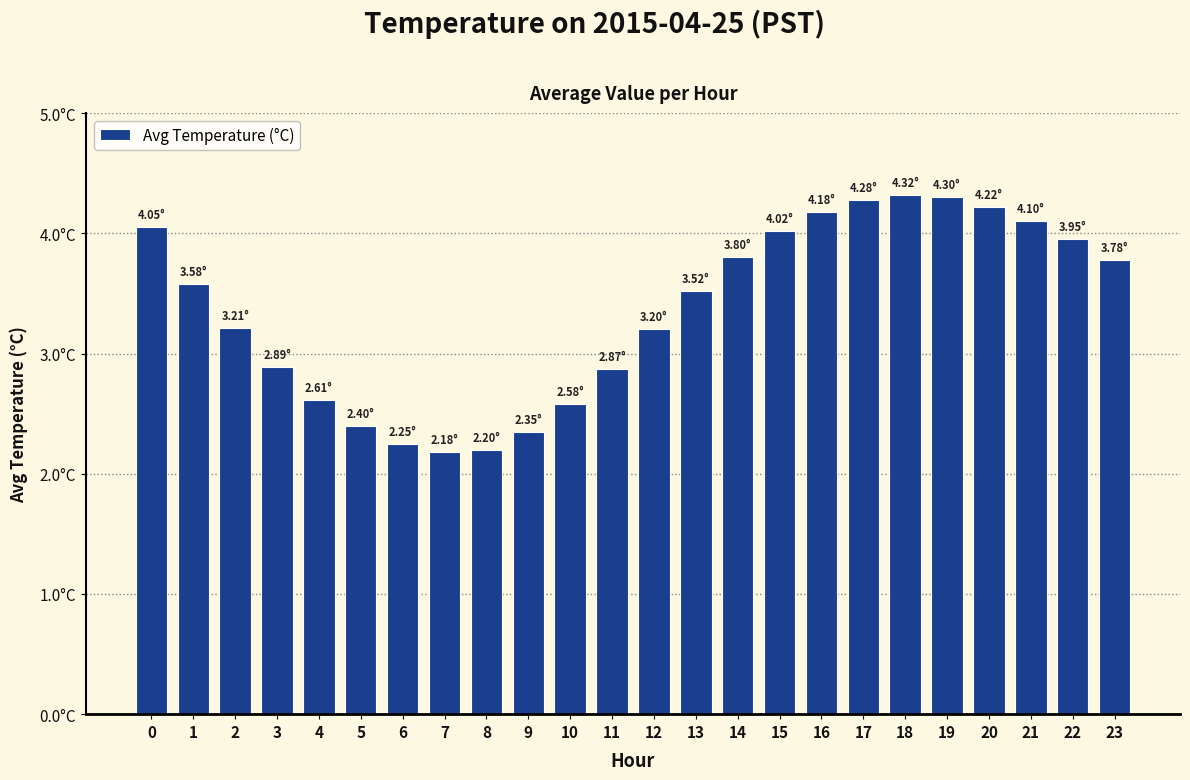

Are the bars horizontal?

No